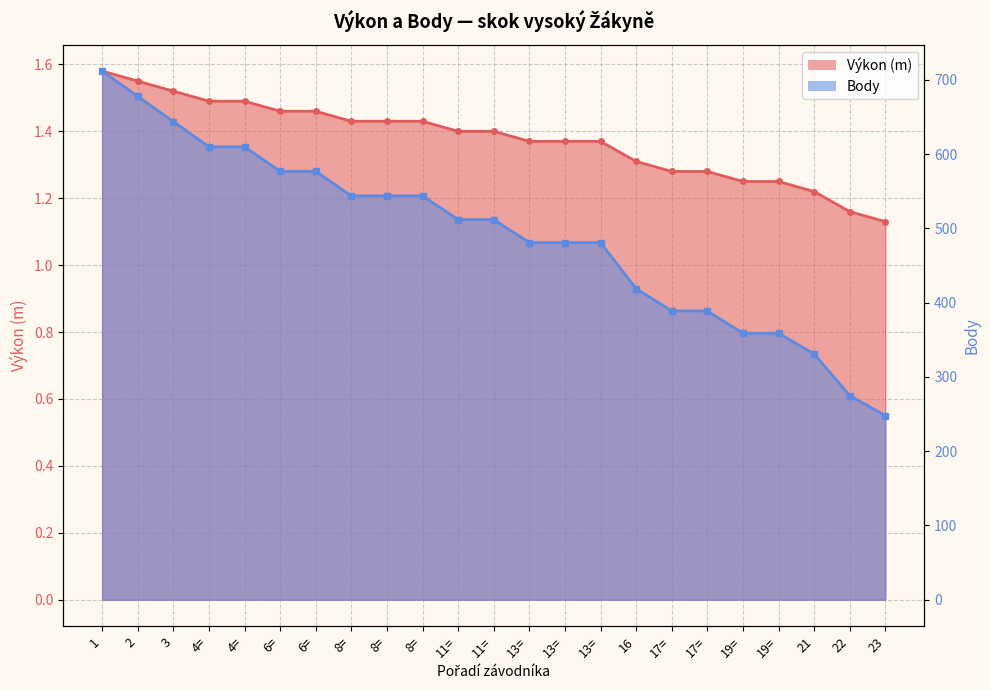

Where is Výkon nearest to the value 1?

23